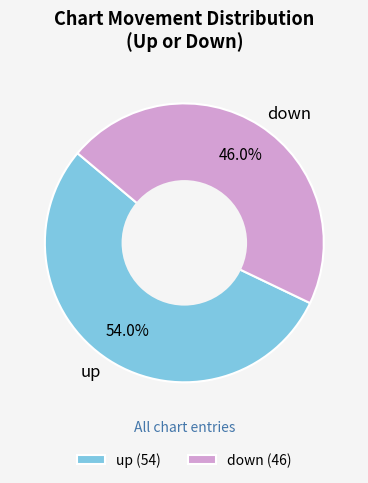

What is the largest slice in the pie chart?

up